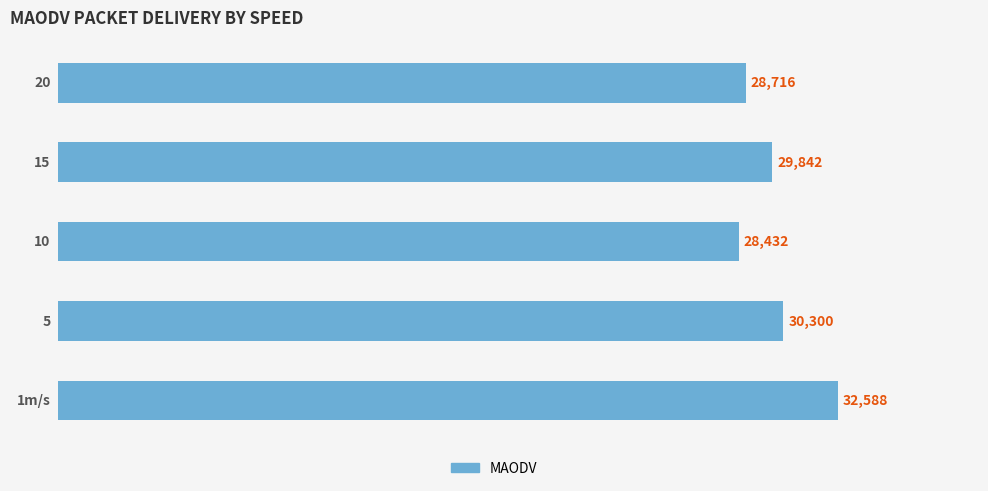

What is the minimum value shown in the chart?

28432